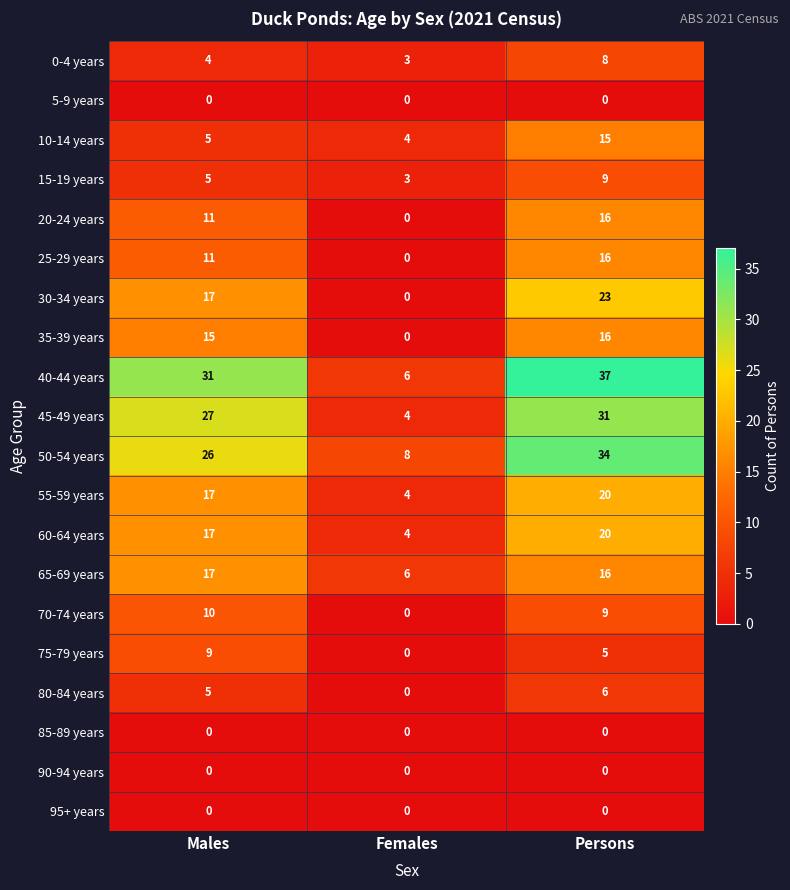

What is the difference between the 15-19 years values at Persons and Females?

6